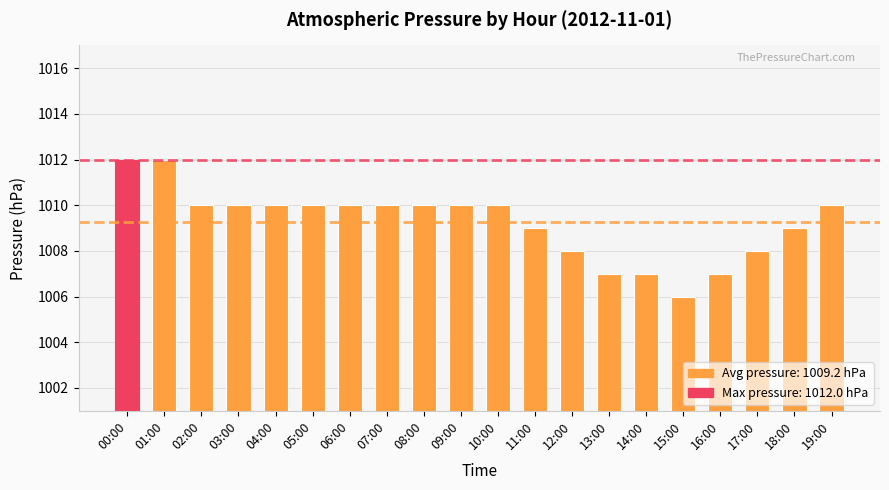

How many values are between 1008 and 1010?

14